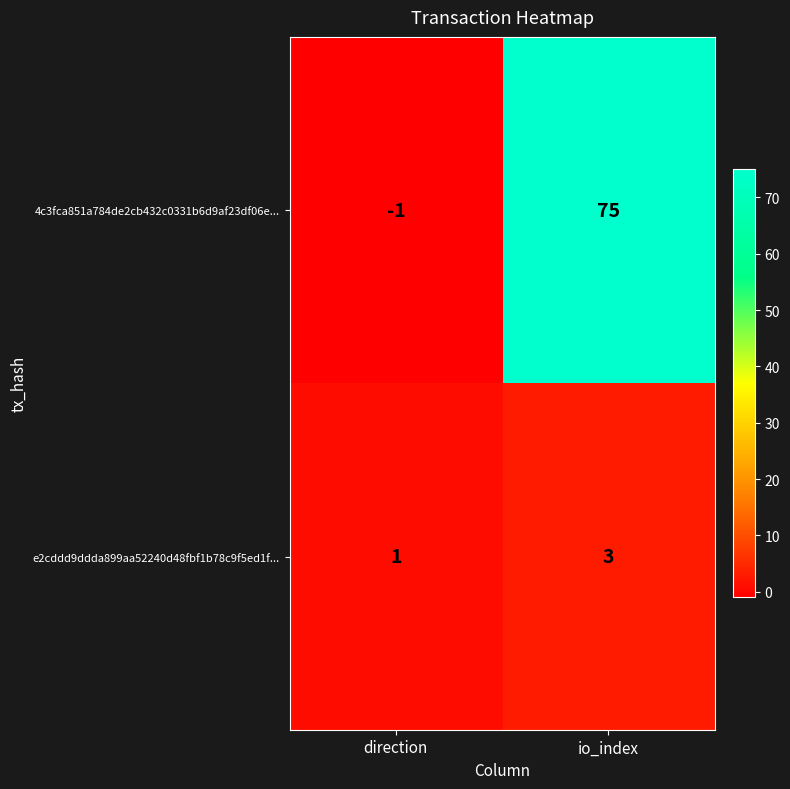

True or false: e2cddd9ddda899aa52240d48fbf1b78c9f5ed1f... has a value of 3 at io_index.

True